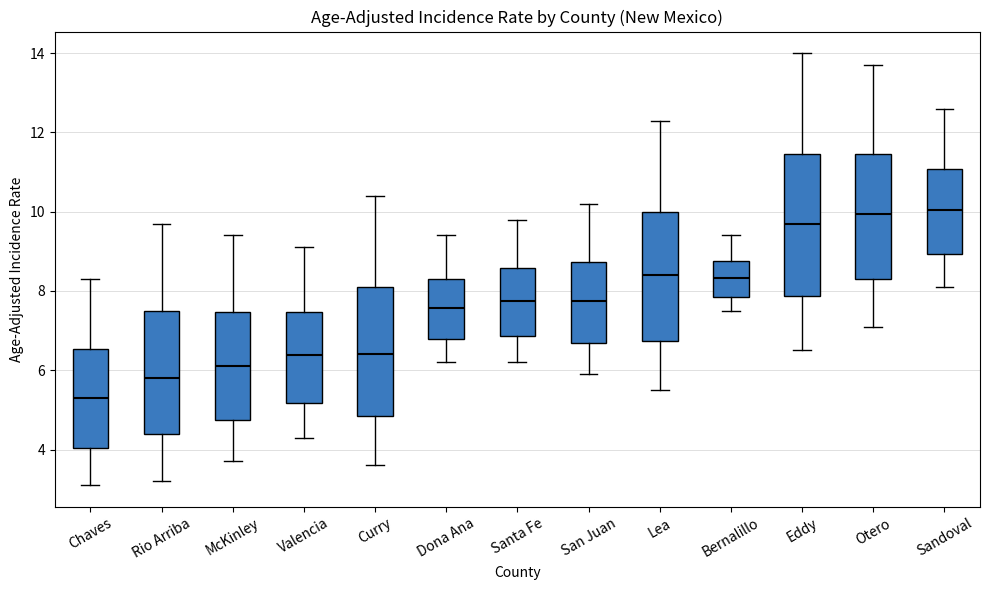

Reading left to right, read every box against the y-axis: the position of its median line, the range the box covers, and the ends of its whiskers. The values are not printed on the chart, so give them approximately, as read against the axis.

Chaves: median 5.4, box 4.0 to 6.6, whiskers 3.2 to 8.4
Rio Arriba: median 5.8, box 4.4 to 7.4, whiskers 3.2 to 9.8
McKinley: median 6.2, box 4.8 to 7.4, whiskers 3.8 to 9.4
Valencia: median 6.4, box 5.2 to 7.4, whiskers 4.4 to 9.2
Curry: median 6.4, box 4.8 to 8.0, whiskers 3.6 to 10.4
Dona Ana: median 7.6, box 6.8 to 8.4, whiskers 6.2 to 9.4
Santa Fe: median 7.8, box 6.8 to 8.6, whiskers 6.2 to 9.8
San Juan: median 7.8, box 6.6 to 8.8, whiskers 6.0 to 10.2
Lea: median 8.4, box 6.8 to 10.0, whiskers 5.6 to 12.4
Bernalillo: median 8.4, box 7.8 to 8.8, whiskers 7.6 to 9.4
Eddy: median 9.8, box 7.8 to 11.4, whiskers 6.6 to 14.0
Otero: median 10.0, box 8.4 to 11.4, whiskers 7.2 to 13.8
Sandoval: median 10.0, box 9.0 to 11.0, whiskers 8.2 to 12.6